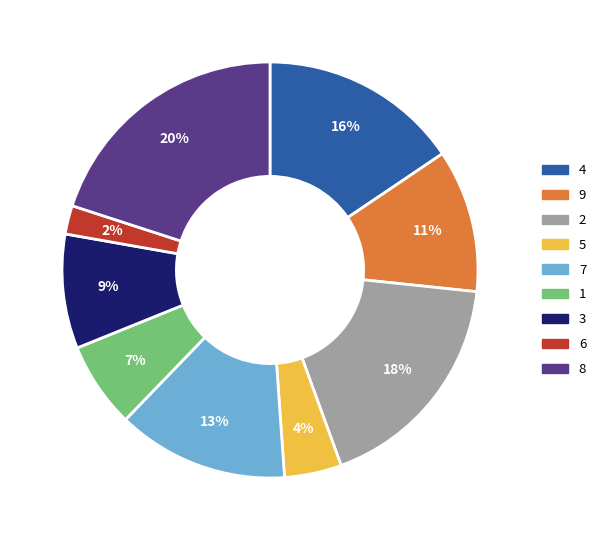

The 5 slice represents 15% of the pie. True or false?

False